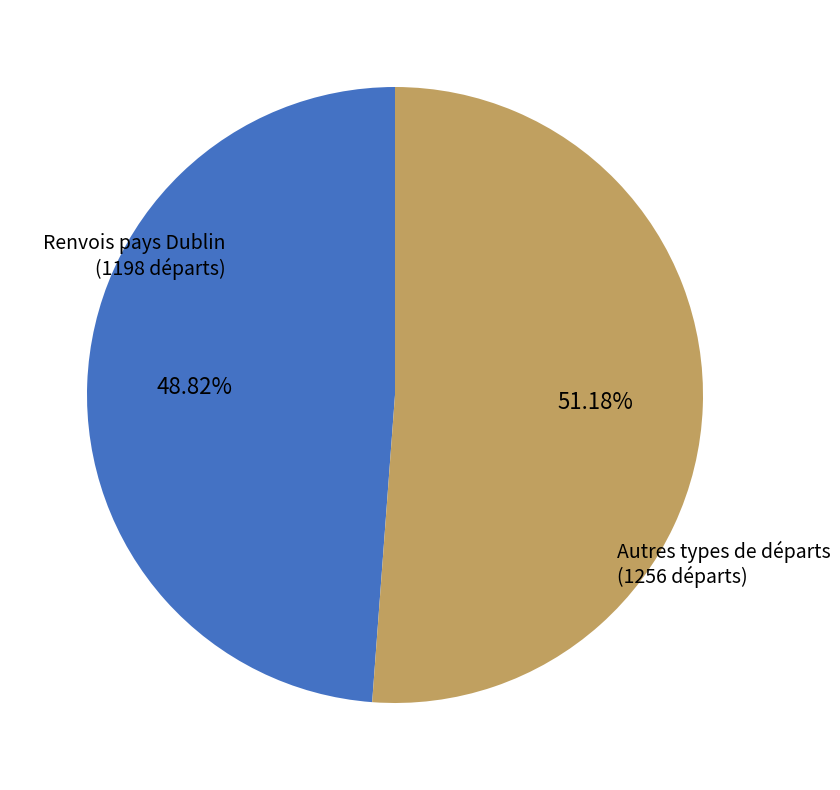

Does any single category account for the majority?

Yes